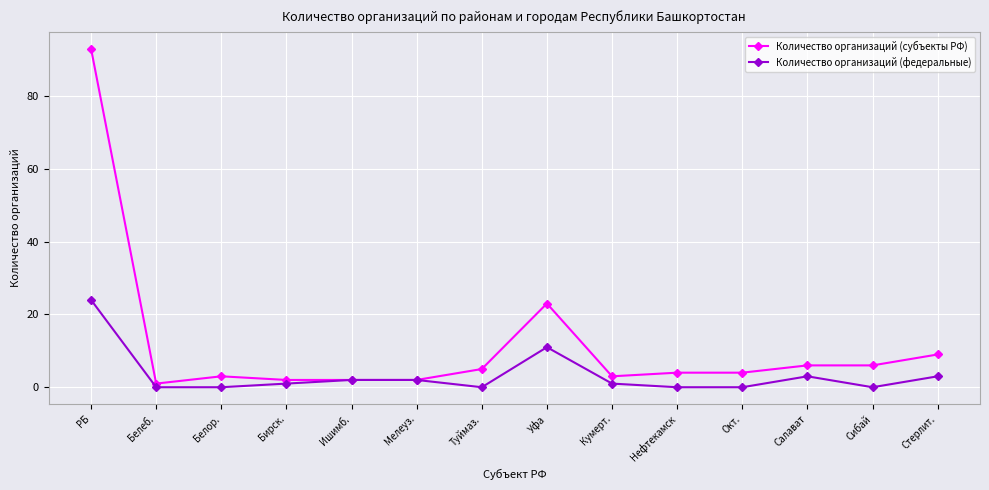

What is the label of the 12th point from the right?

Белор.